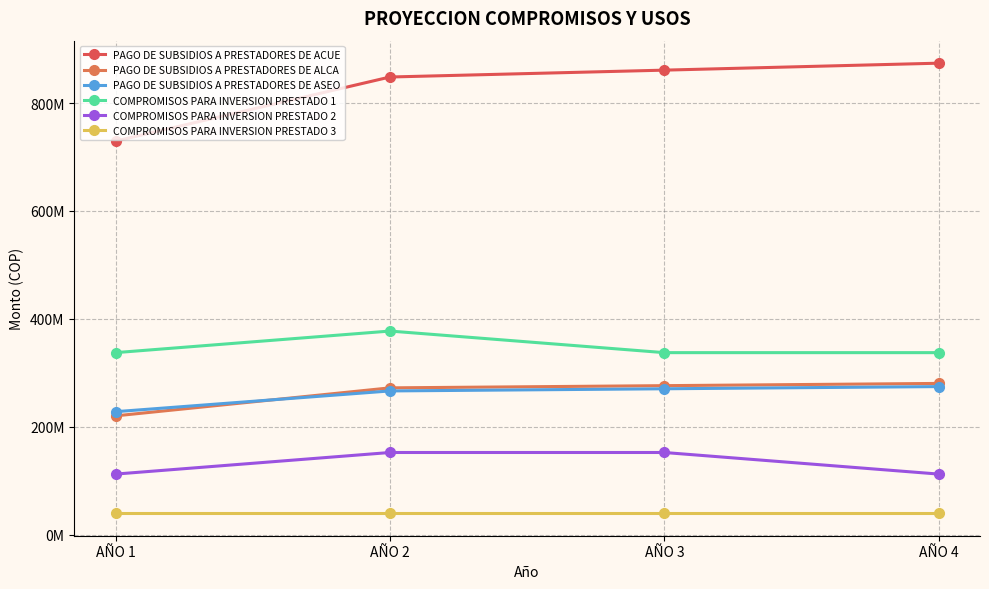

True or false: COMPROMISOS PARA INVERSION PRESTADO 1 has more than 1 points higher than both neighbors.

False